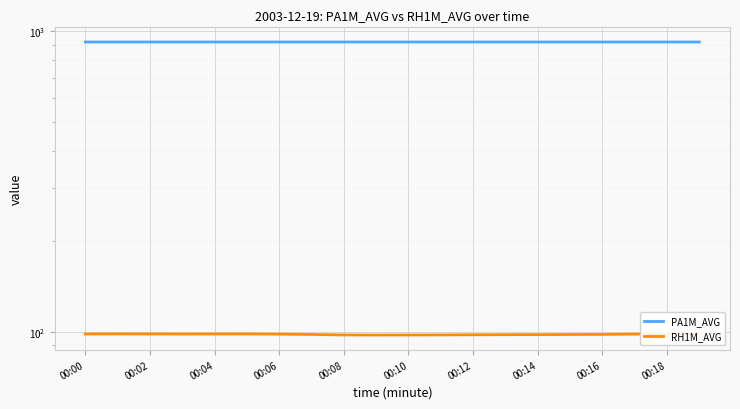

List the series in order of their overall mean, lowest first.

RH1M_AVG, PA1M_AVG